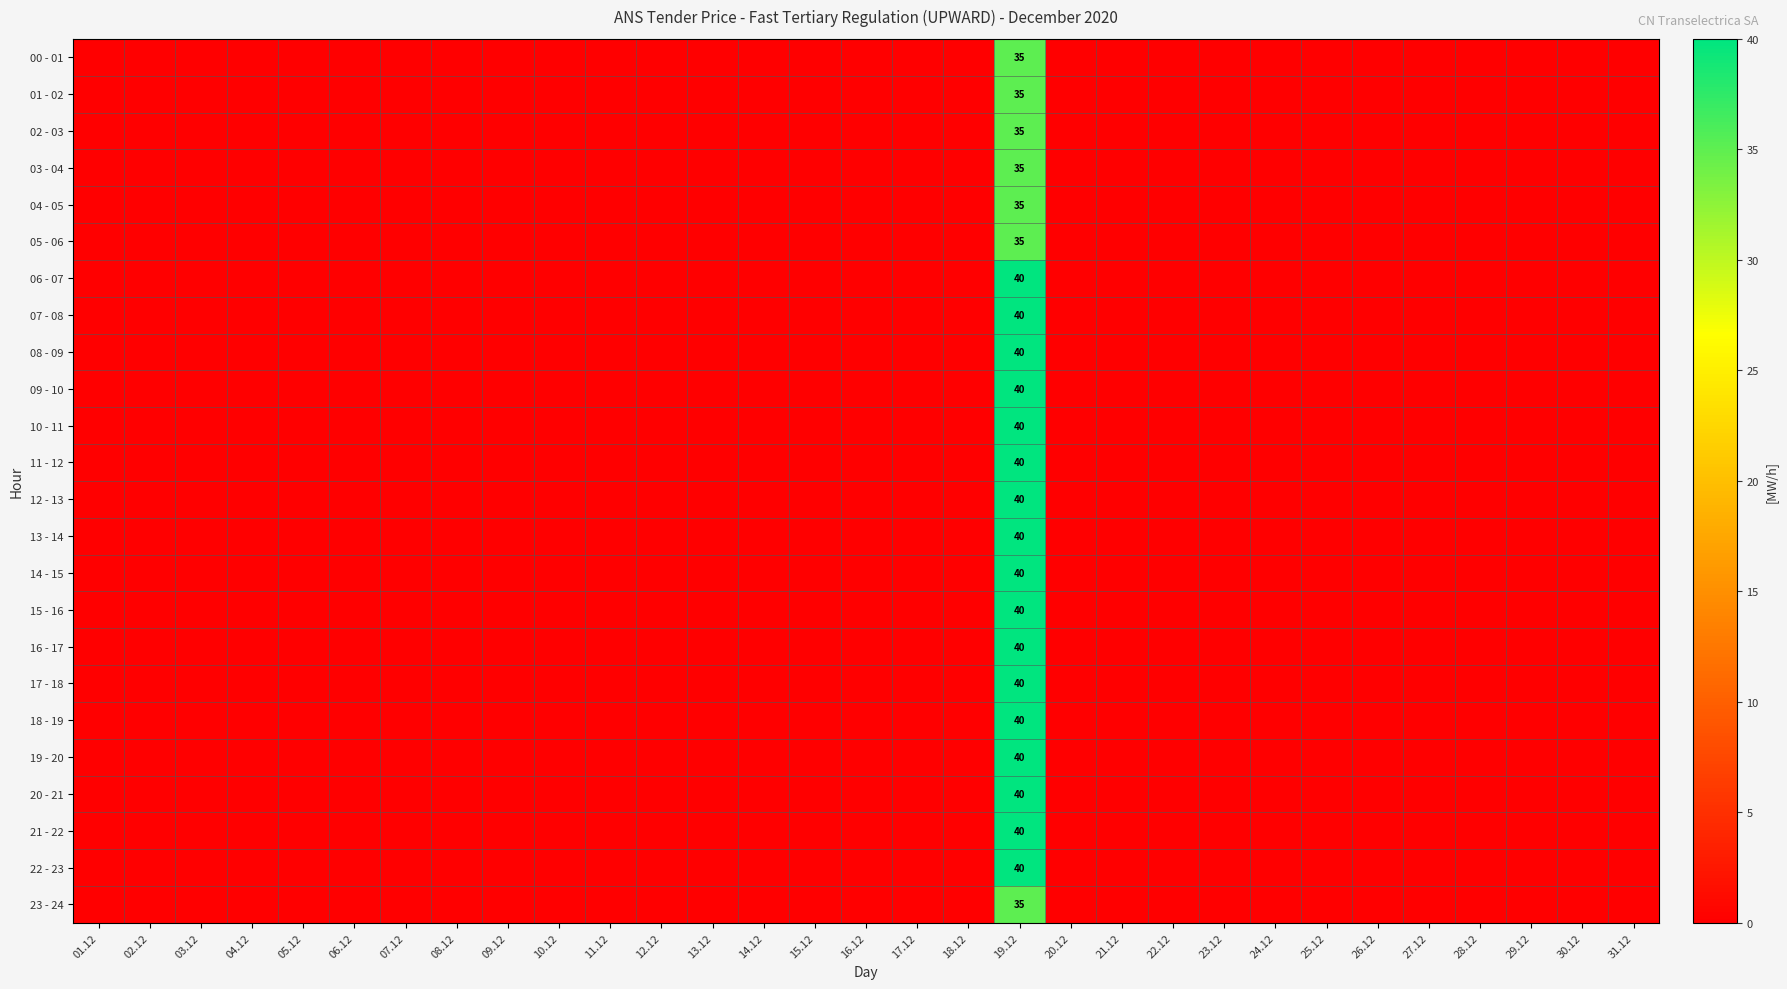

Is it true that 04 - 05 equals 35 at 19.12?

True